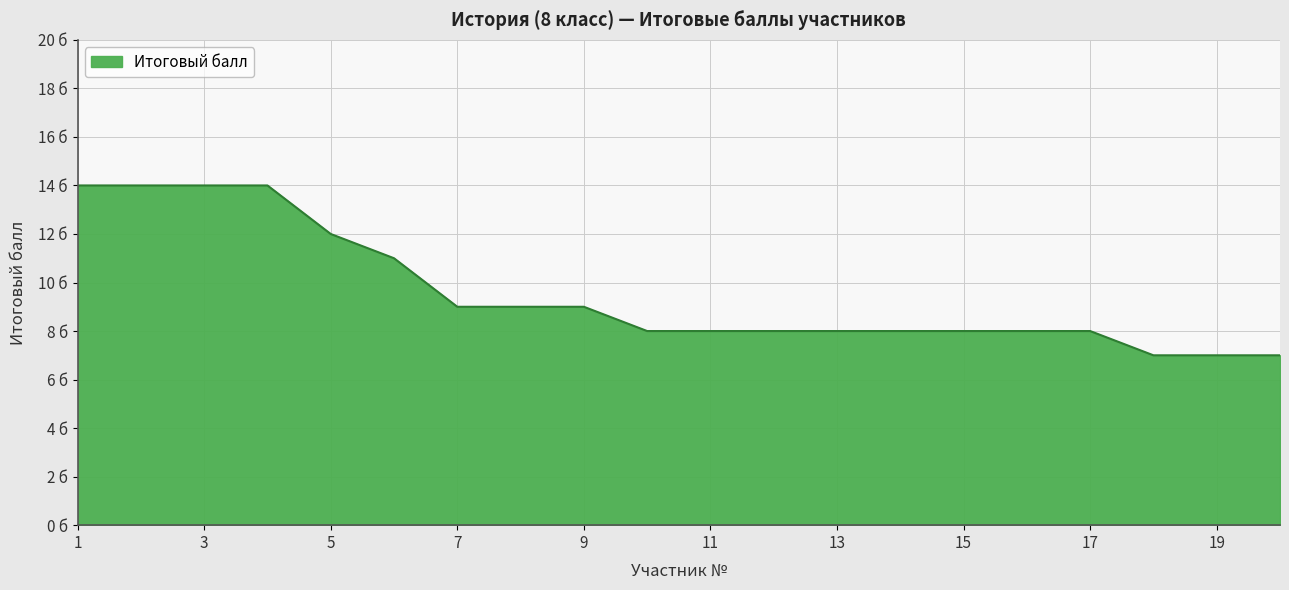

Where is the data nearest to the value 10?

6